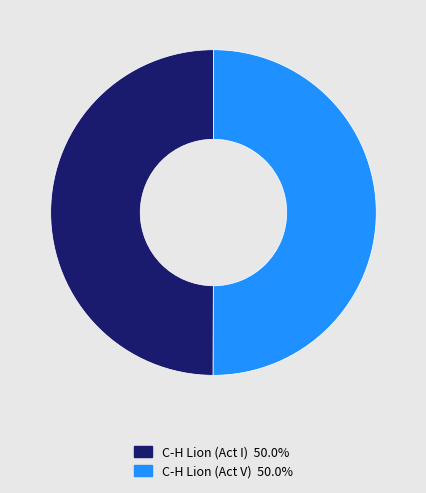

How many segments does this pie chart have?

2